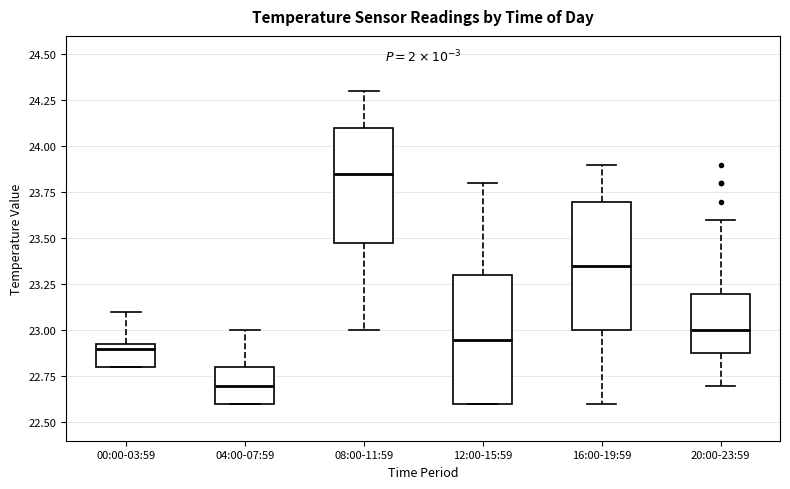

Reading left to right, read every box against the y-axis: the position of its median line, the range the box covers, and the ends of its whiskers. The values are not printed on the chart, so give them approximately, as read against the axis.

00:00-03:59: median 22.90, box 22.80 to 22.95, whiskers 22.80 to 23.10
04:00-07:59: median 22.70, box 22.60 to 22.80, whiskers 22.60 to 23.00
08:00-11:59: median 23.85, box 23.50 to 24.10, whiskers 23.00 to 24.30
12:00-15:59: median 22.95, box 22.60 to 23.30, whiskers 22.60 to 23.80
16:00-19:59: median 23.35, box 23.00 to 23.70, whiskers 22.60 to 23.90
20:00-23:59: median 23.00, box 22.90 to 23.20, whiskers 22.70 to 23.60